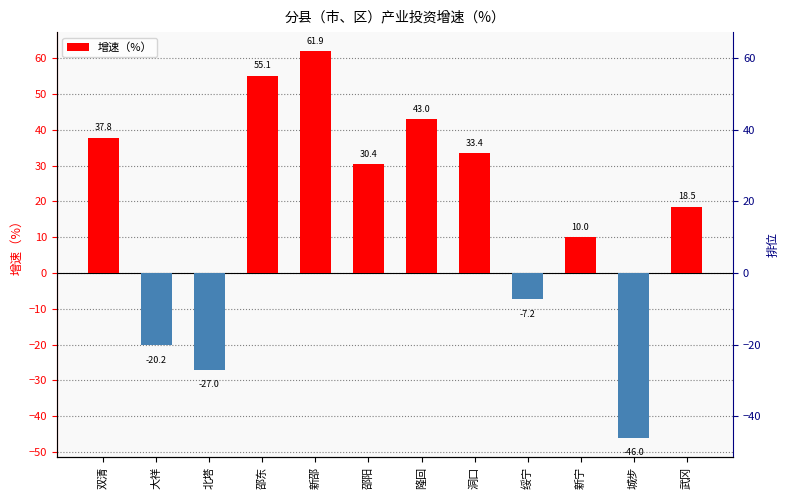

What is the sum of all values?

189.7